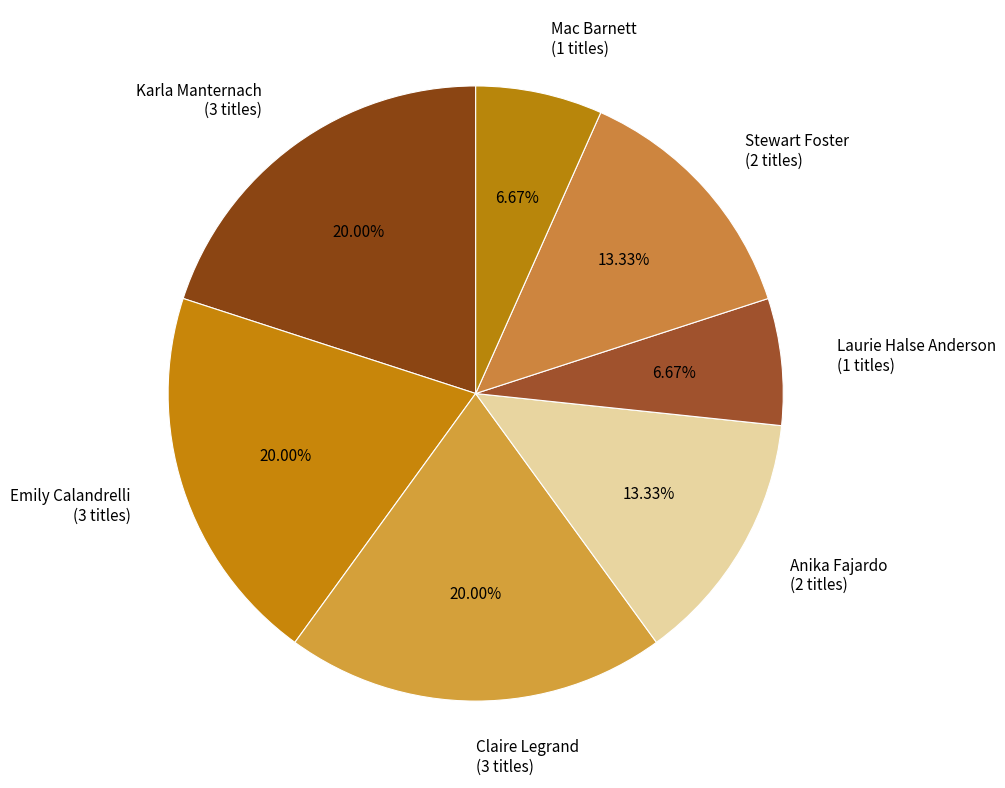

Approximately how many times larger is the value at Laurie Halse Anderson (1 titles) compared to Karla Manternach (3 titles)?

0.3